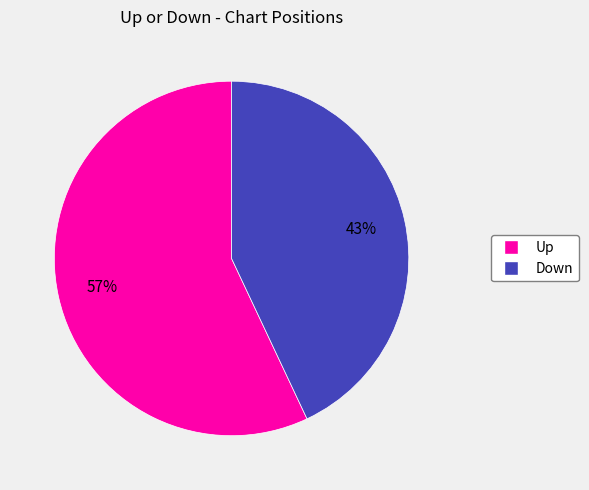

Does any single category account for the majority?

Yes